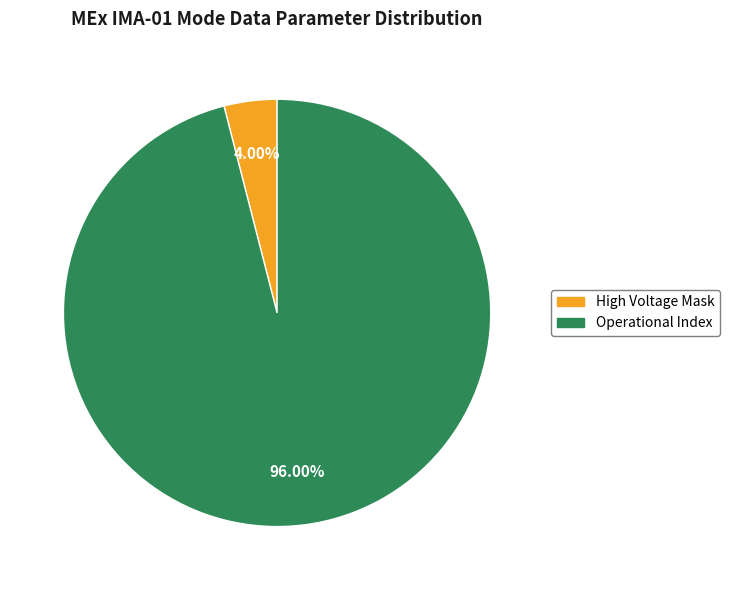

Does any single category account for the majority?

Yes